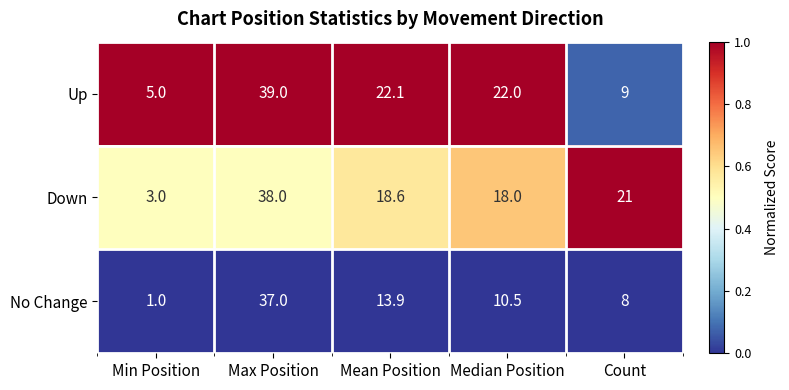

At which label does Down reach its peak?

Max Position